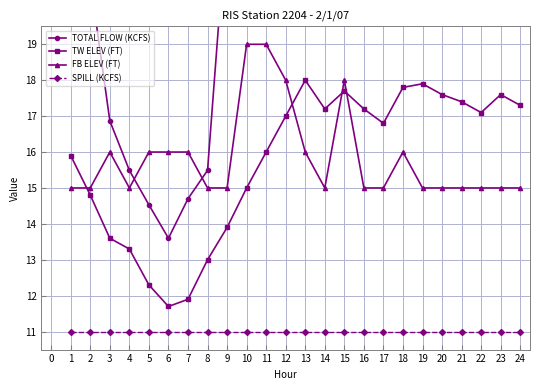

True or false: TW ELEV (FT) has more than 1 points higher than both neighbors.

True